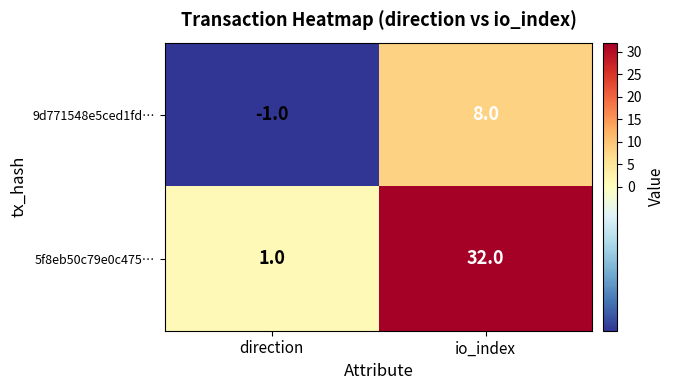

Is it true that 5f8eb50c79e0c475… equals 47 at io_index?

False